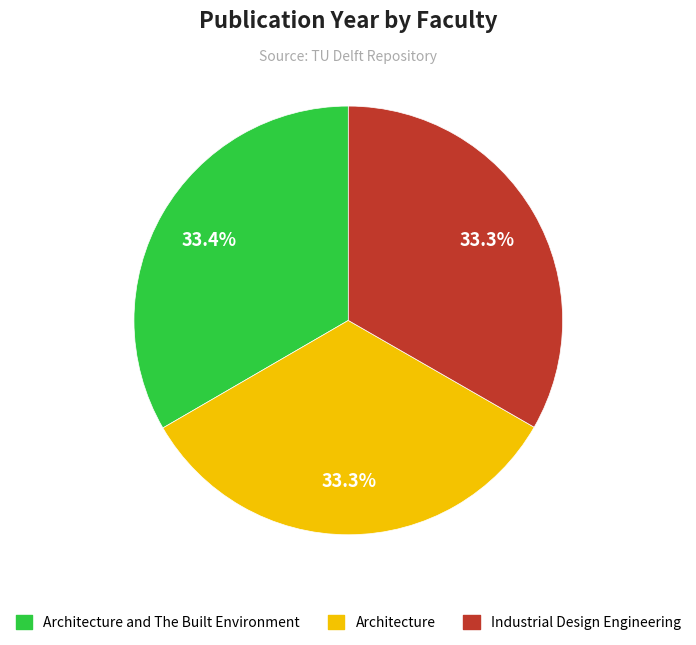

Does any single category account for the majority?

No